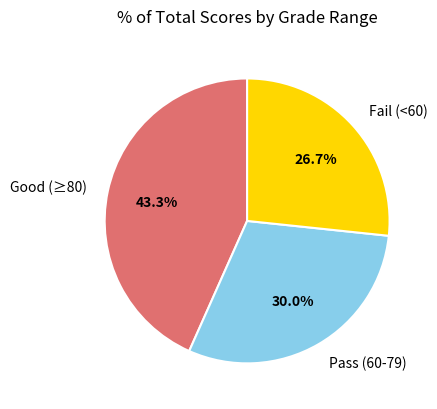

Which slice is the smallest?

Fail (<60)